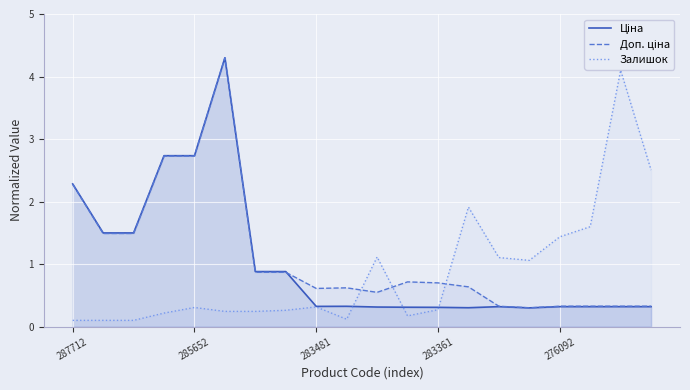

How many lines are shown in the chart?

3